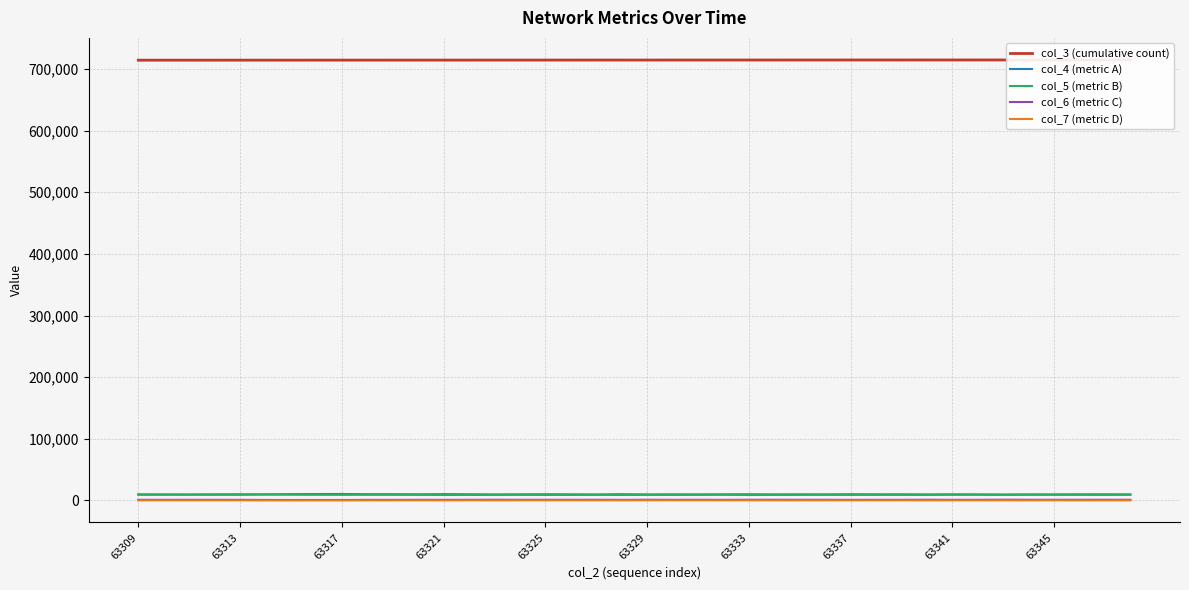

What is the value of the col_4 (metric A) point at the 5th from the left?

9944